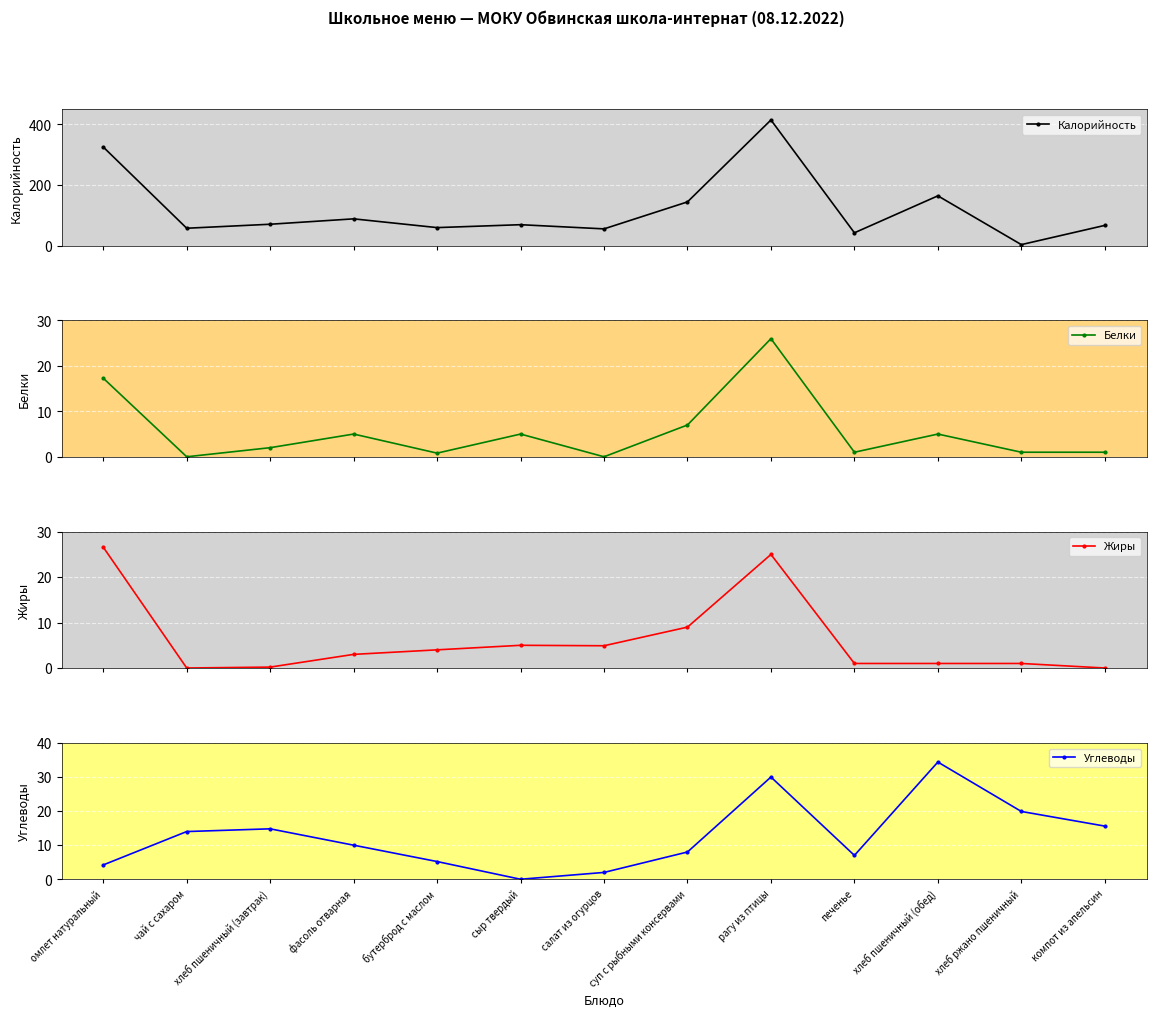

Where is the first local maximum for Белки?

фасоль отварная